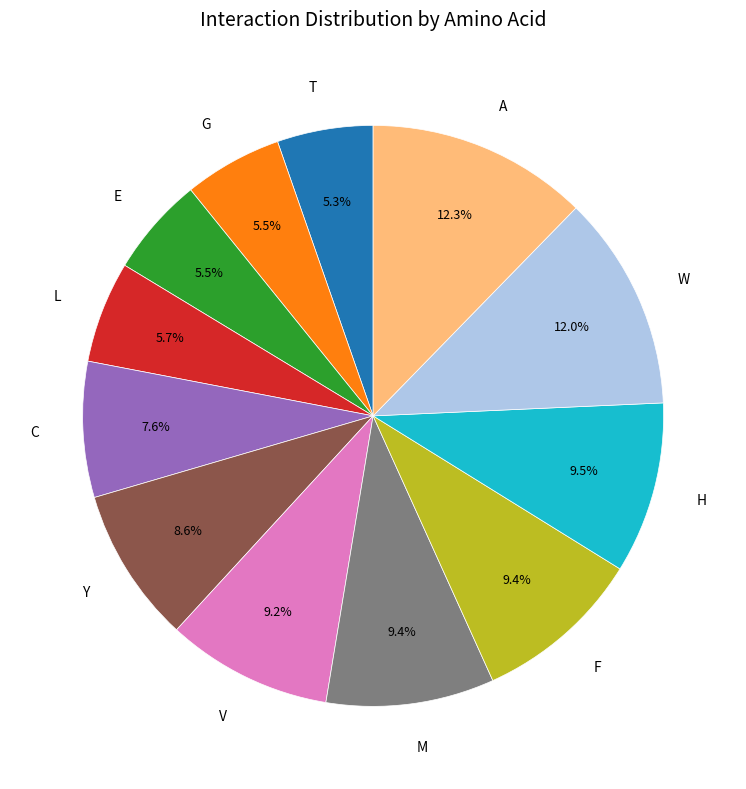

Does any single category account for the majority?

No